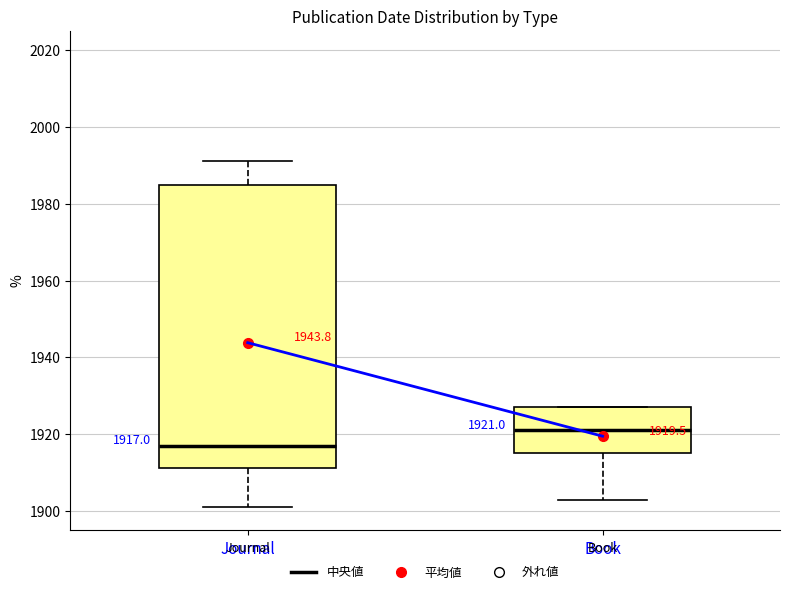

Which box's median line is the highest?

Book